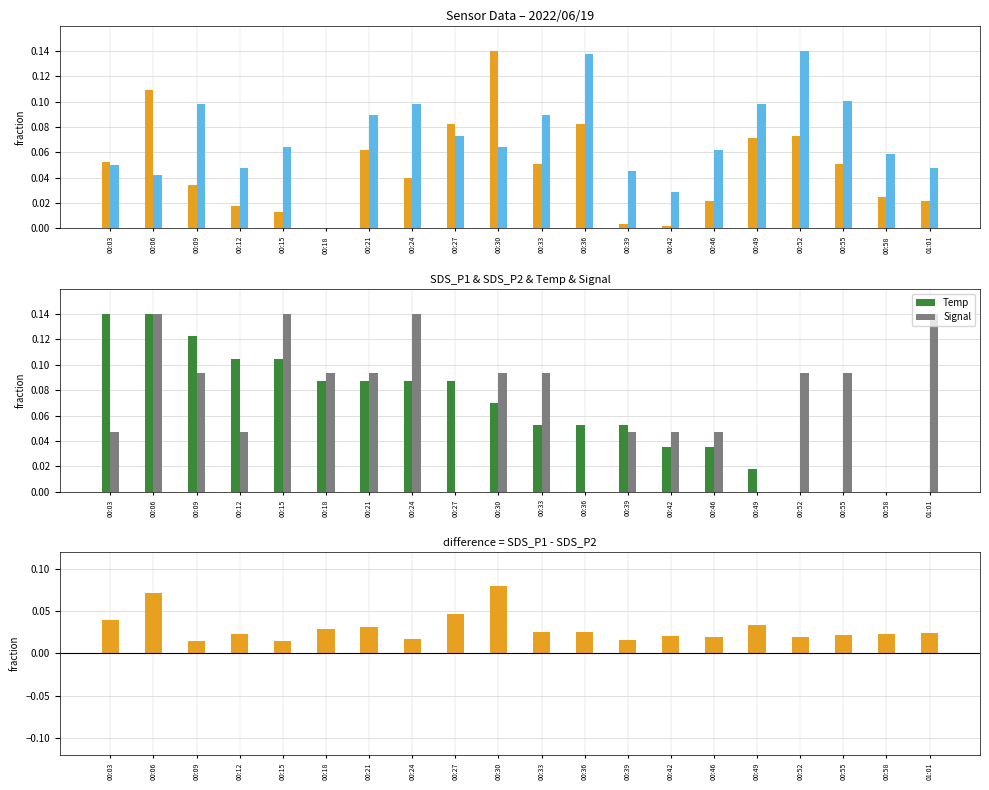

What is the difference between the maximum and second lowest values in the SDS_P1 series?

0.1